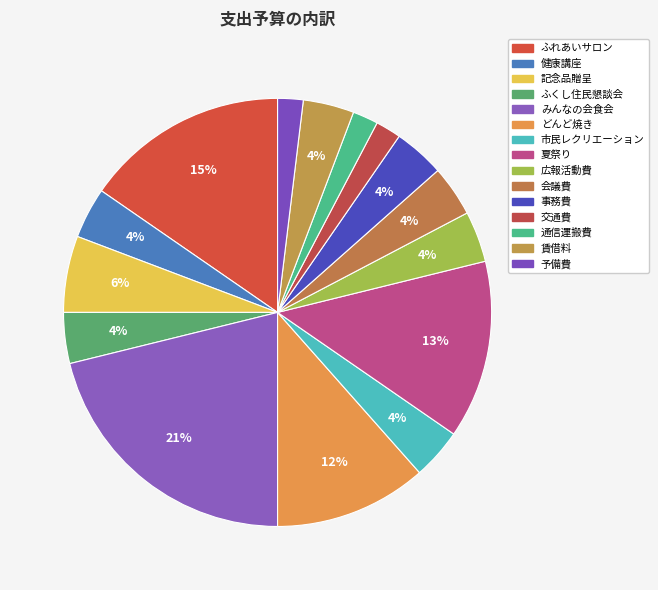

What is the change in value from ふれあいサロン to 賃借料?

-30000